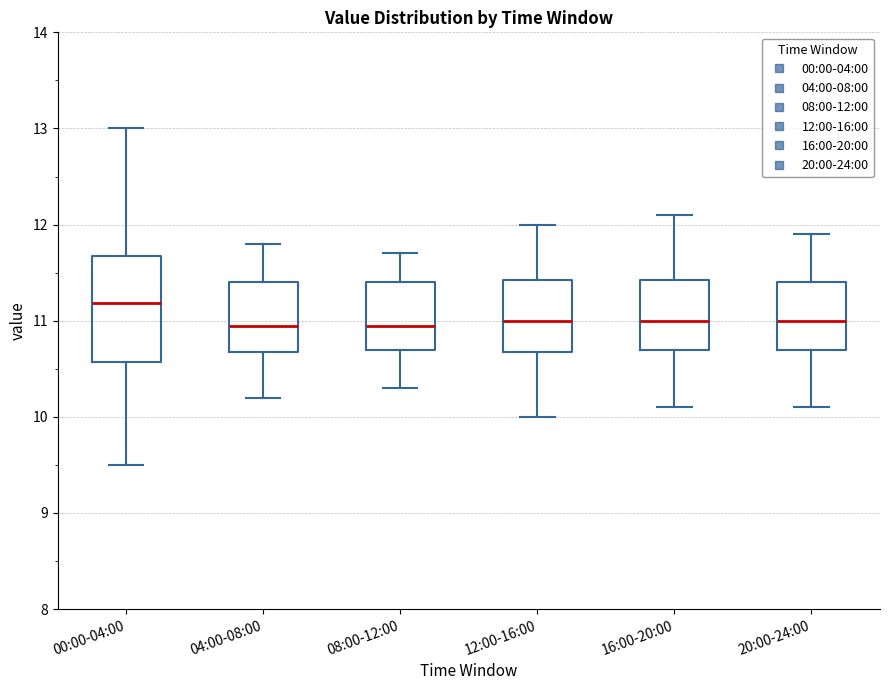

Reading left to right, read every box against the y-axis: the position of its median line, the range the box covers, and the ends of its whiskers. The values are not printed on the chart, so give them approximately, as read against the axis.

00:00-04:00: median 11.2, box 10.6 to 11.7, whiskers 9.5 to 13.0
04:00-08:00: median 11.0, box 10.7 to 11.4, whiskers 10.2 to 11.8
08:00-12:00: median 11.0, box 10.7 to 11.4, whiskers 10.3 to 11.7
12:00-16:00: median 11.0, box 10.7 to 11.4, whiskers 10.0 to 12.0
16:00-20:00: median 11.0, box 10.7 to 11.4, whiskers 10.1 to 12.1
20:00-24:00: median 11.0, box 10.7 to 11.4, whiskers 10.1 to 11.9